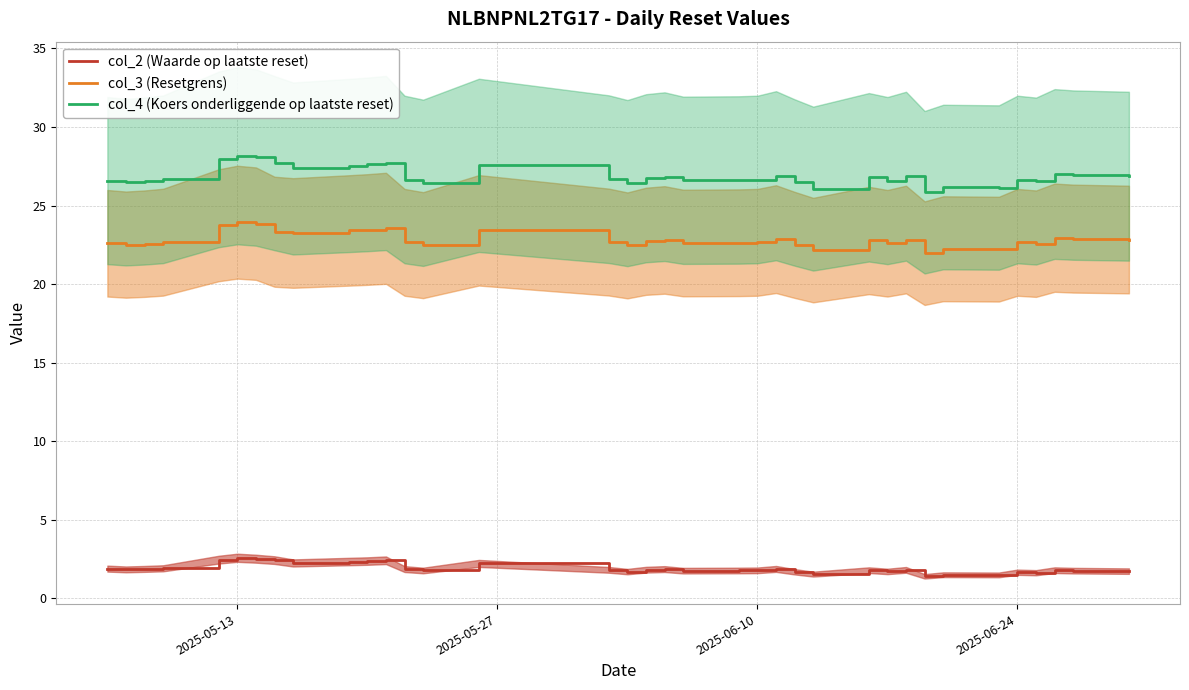

True or false: col_4 (Koers onderliggende op laatste reset) and col_2 (Waarde op laatste reset) intersect in this chart.

False